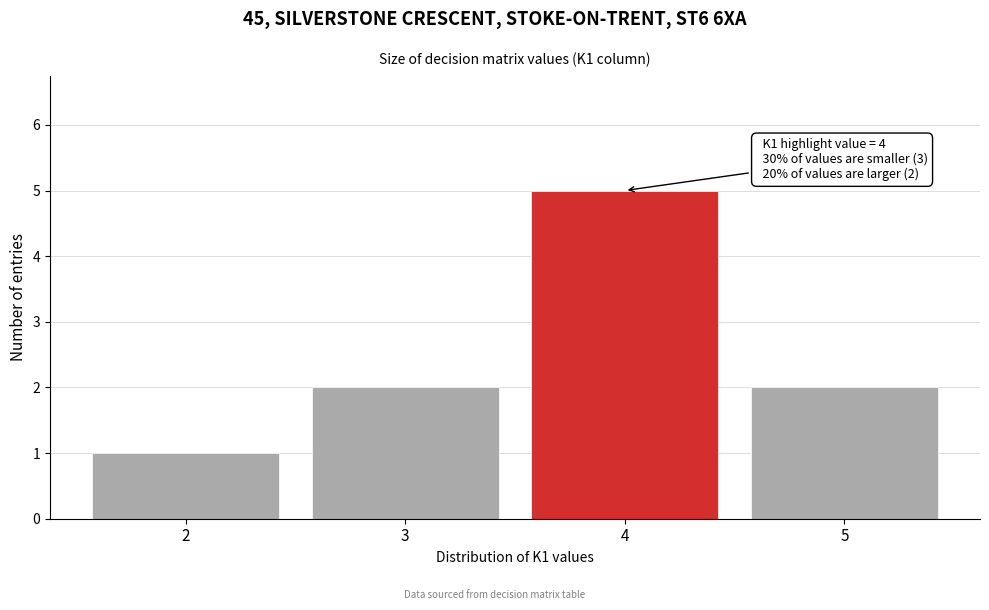

Reading right to left, transcribe all the data shown in this chart.

2	5	2	1